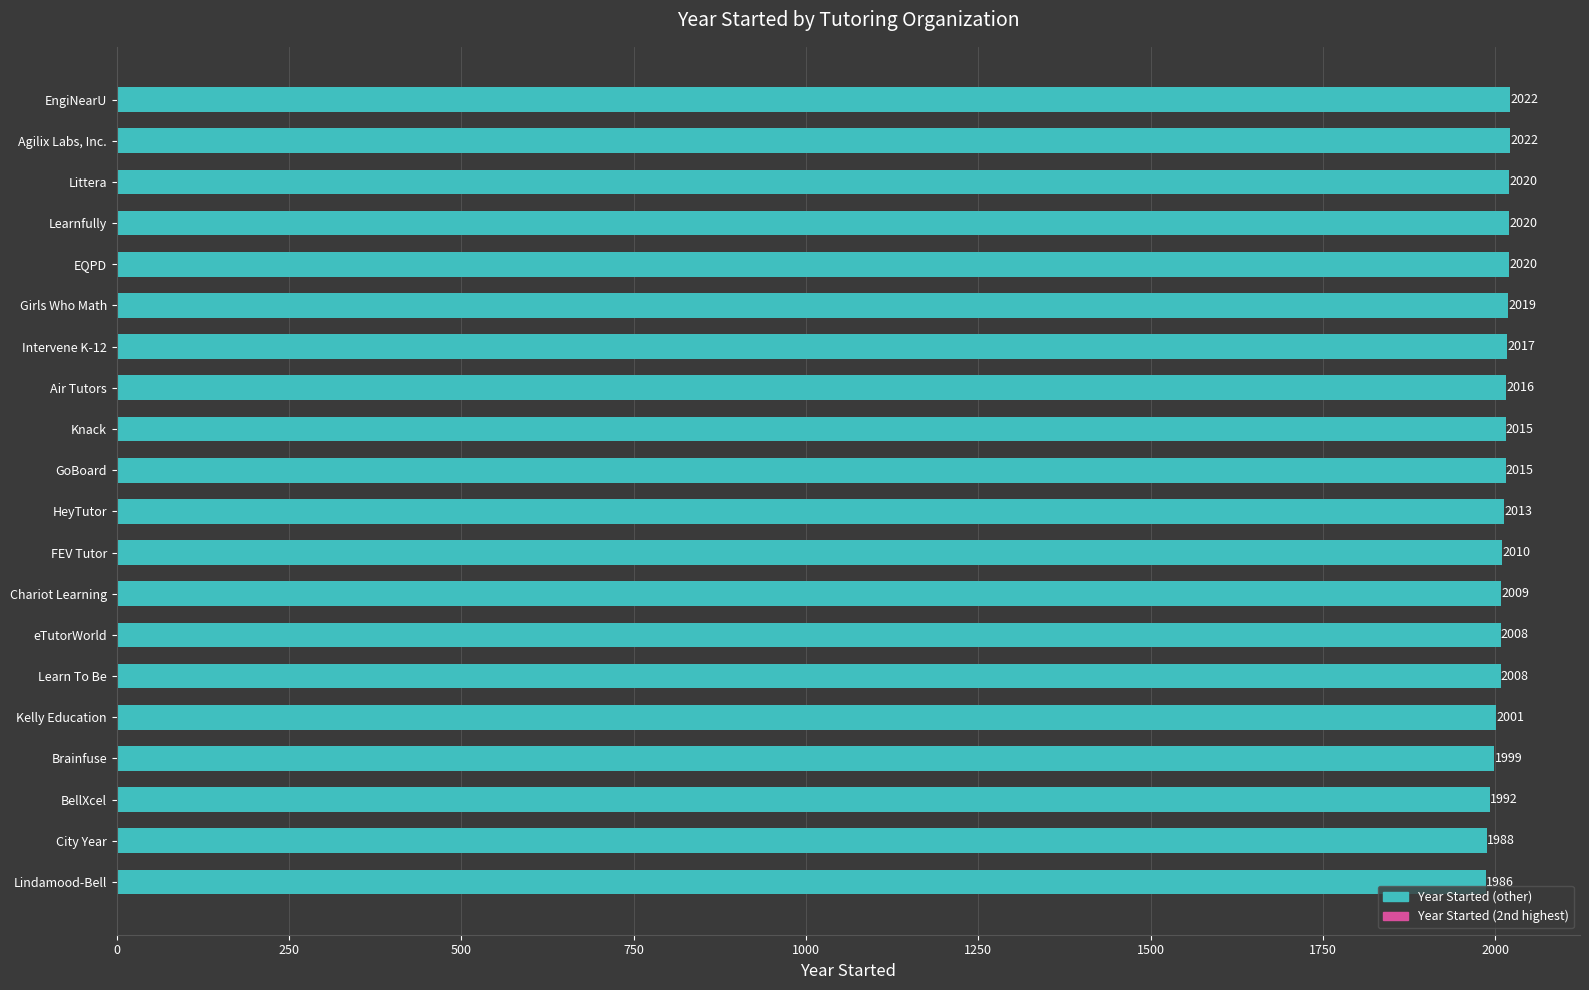

Reading top to bottom, what are all the values shown in this chart?

EngiNearU=2022	Agilix Labs, Inc.=2022	Littera=2020	Learnfully=2020	EQPD=2020	Girls Who Math=2019	Intervene K-12=2017	Air Tutors=2016	Knack=2015	GoBoard=2015	HeyTutor=2013	FEV Tutor=2010	Chariot Learning=2009	eTutorWorld=2008	Learn To Be=2008	Kelly Education=2001	Brainfuse=1999	BellXcel=1992	City Year=1988	Lindamood-Bell=1986